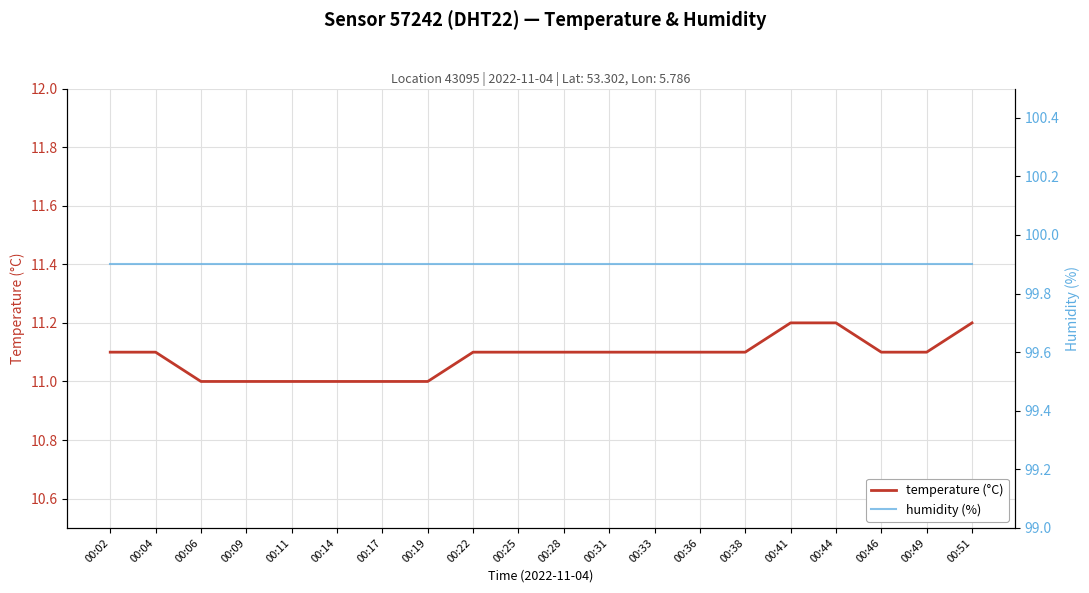

Rank the categories by humidity (%) value from highest to lowest.

00:02, 00:04, 00:06, 00:09, 00:11, 00:14, 00:17, 00:19, 00:22, 00:25, 00:28, 00:31, 00:33, 00:36, 00:38, 00:41, 00:44, 00:46, 00:49, 00:51